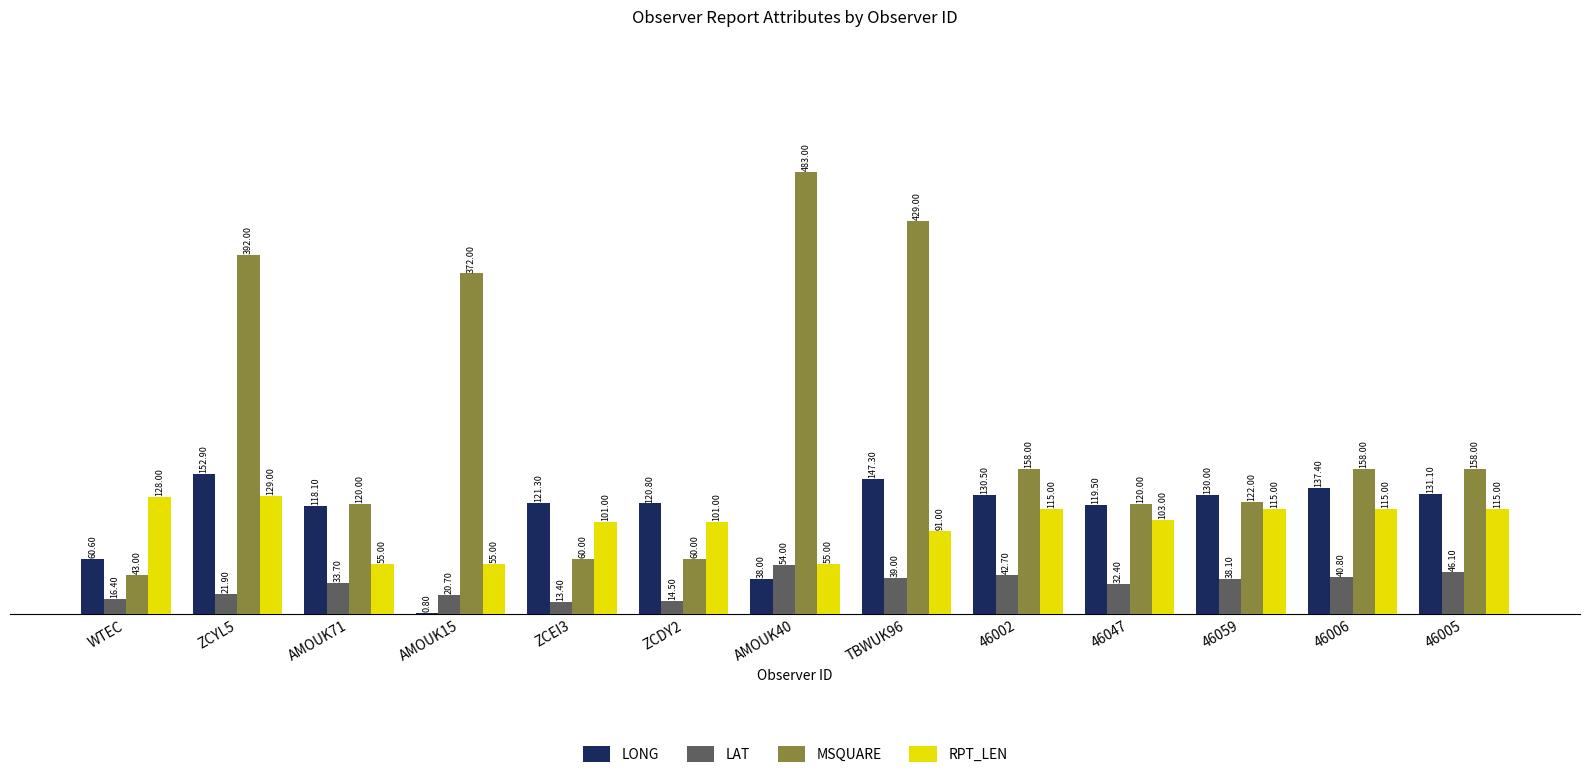

Which series changed the most between AMOUK15 and 46005?

MSQUARE